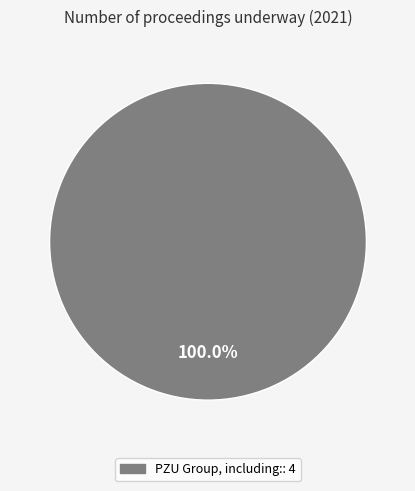

Is there a majority slice in this chart?

Yes